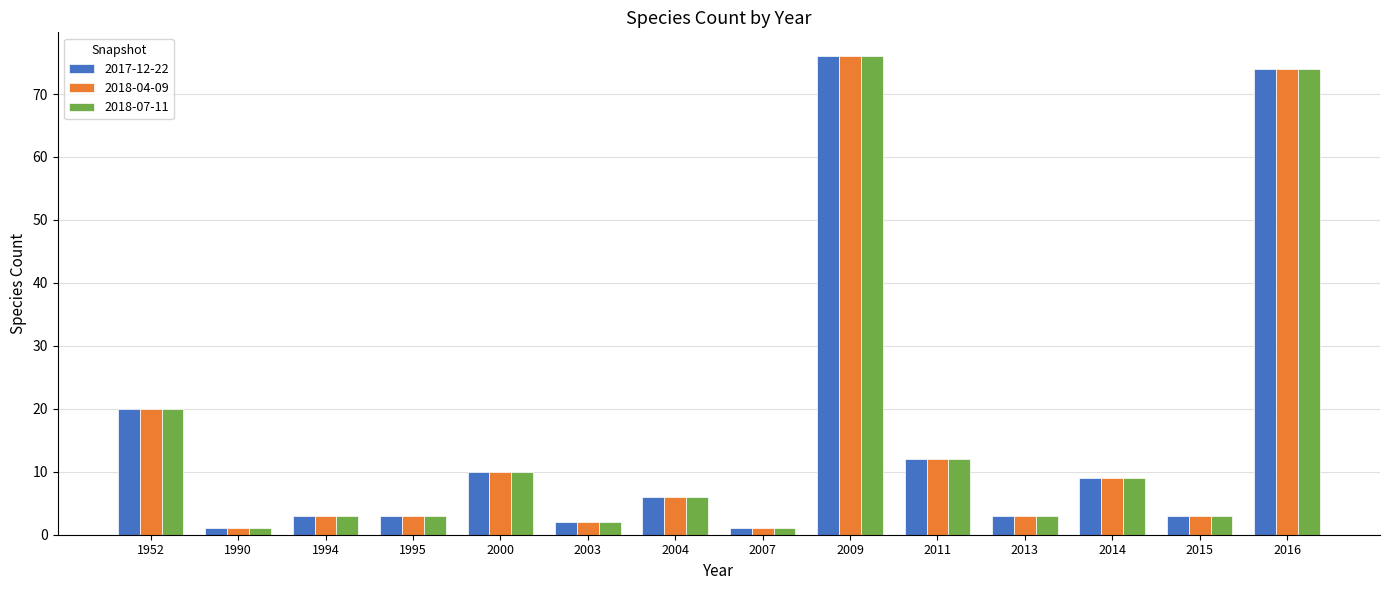

Are the bars horizontal?

No